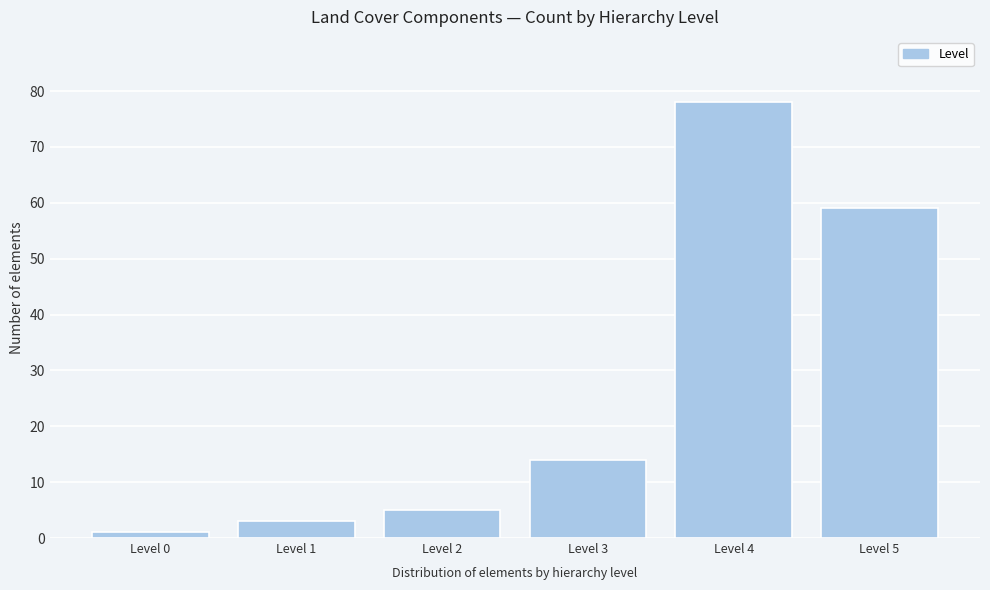

Reading left to right, what are all the values shown in this chart?

1	3	5	14	78	59